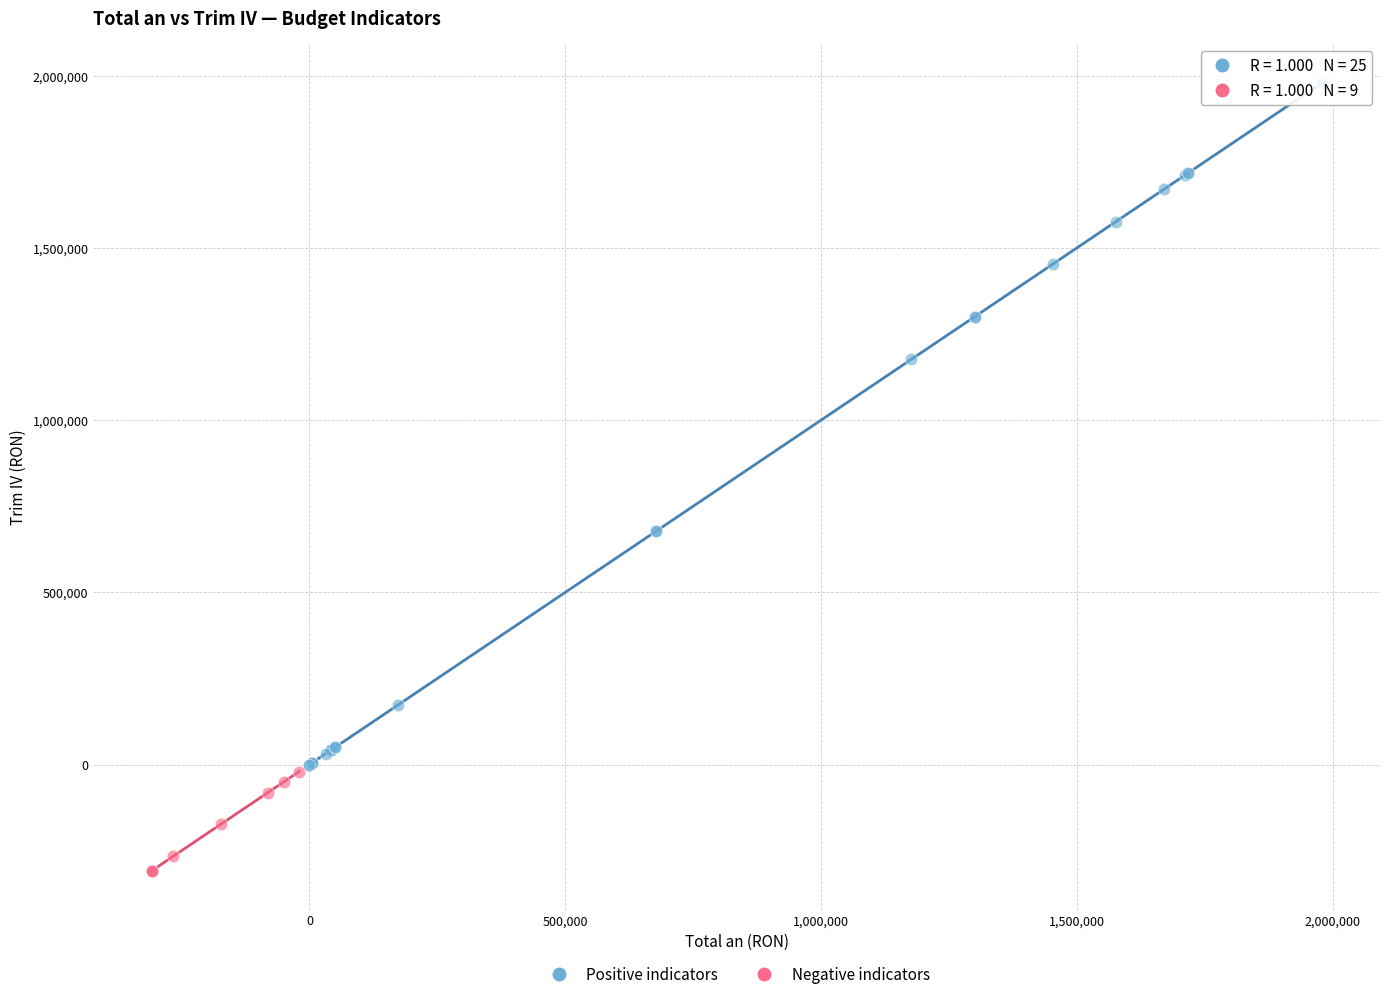

Which series contains the highest Y value?

Positive indicators